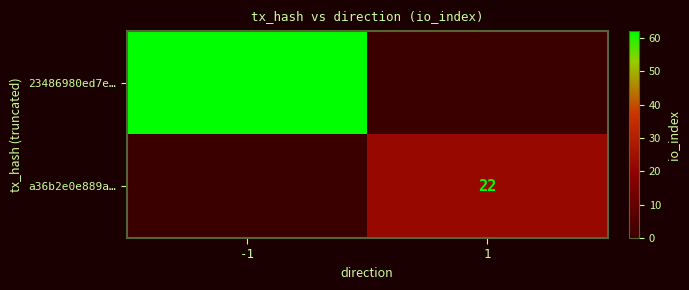

The value of a36b2e0e889a… at 1 is 22. True or false?

True